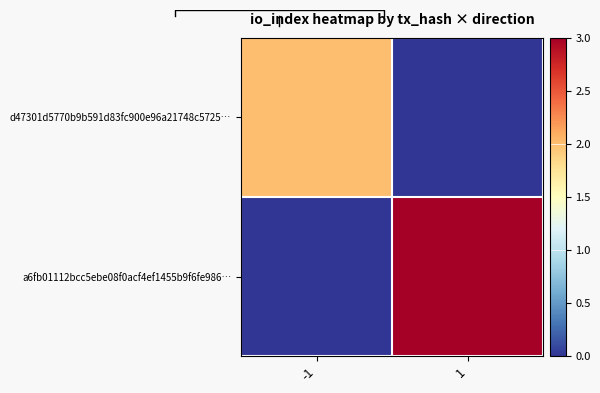

What is the difference between the d47301d5770b9b591d83fc900e96a21748c5725… values at -1 and 1?

2